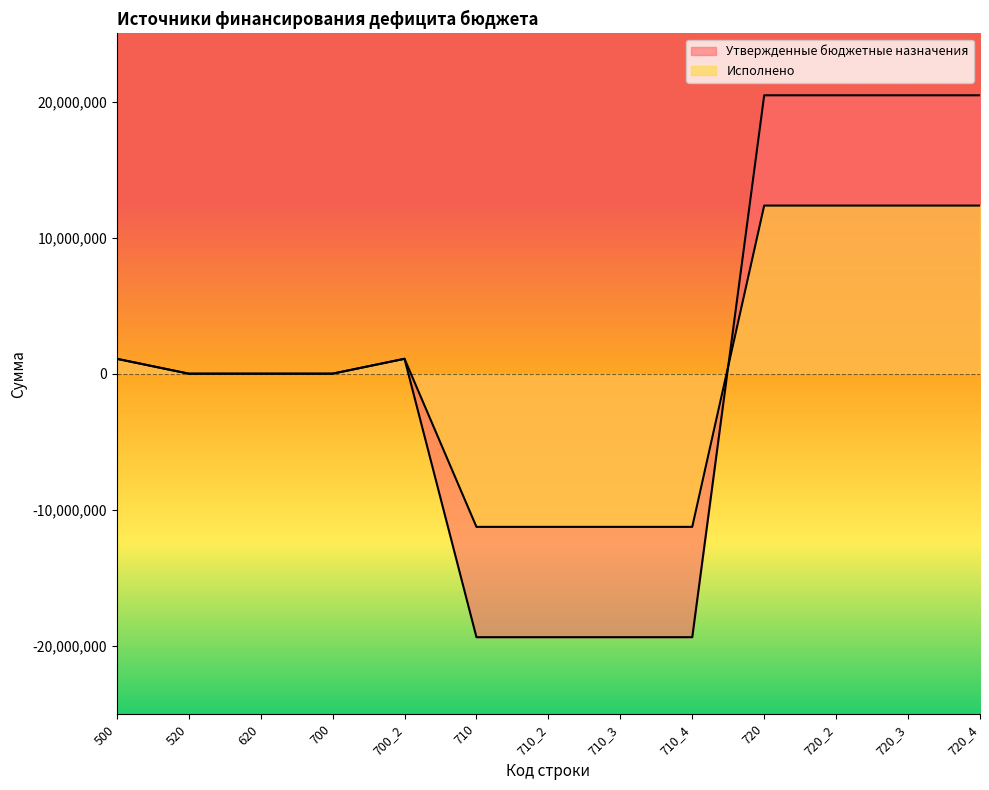

Which label corresponds to the smallest value in the chart?

710